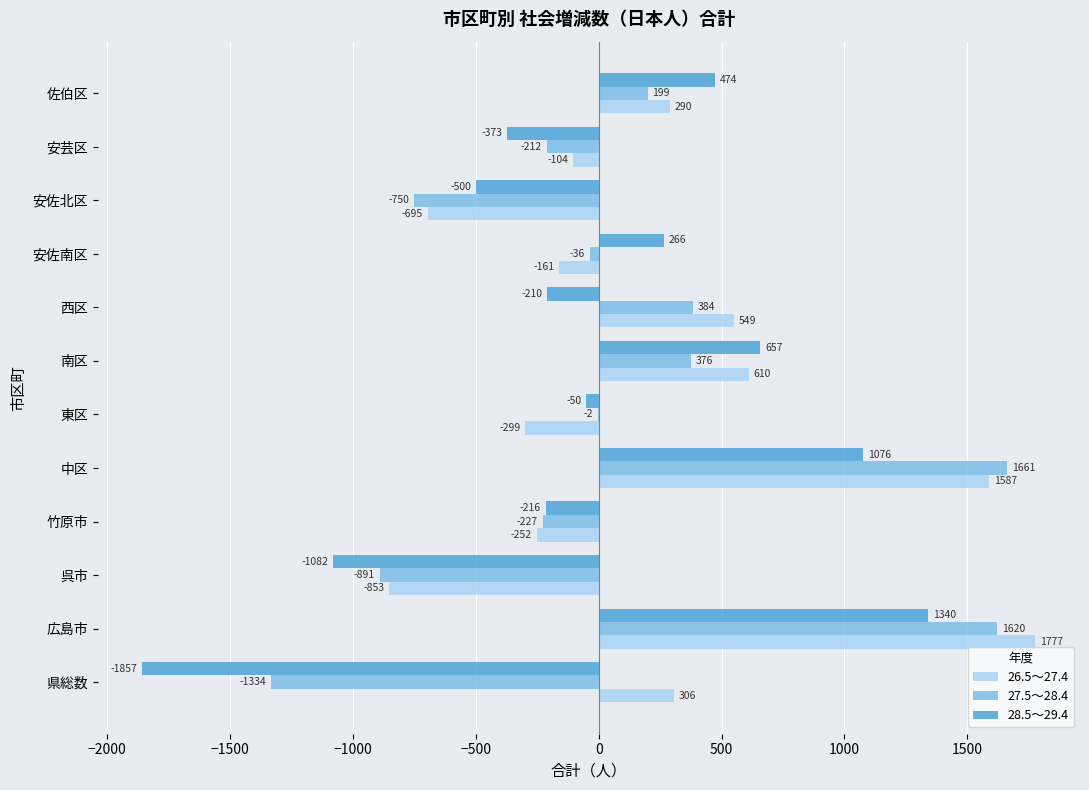

Where is 26.5～27.4 nearest to the value 462?

西区